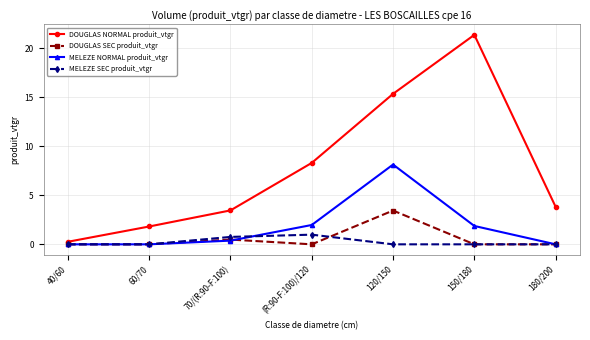

True or false: MELEZE SEC produit_vtgr has a value of 0.0 at 60/70.

True